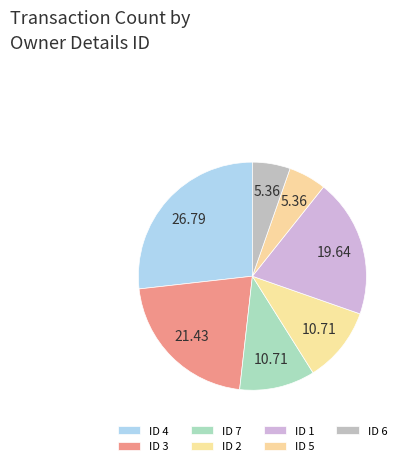

What is the smallest slice in the pie chart?

6